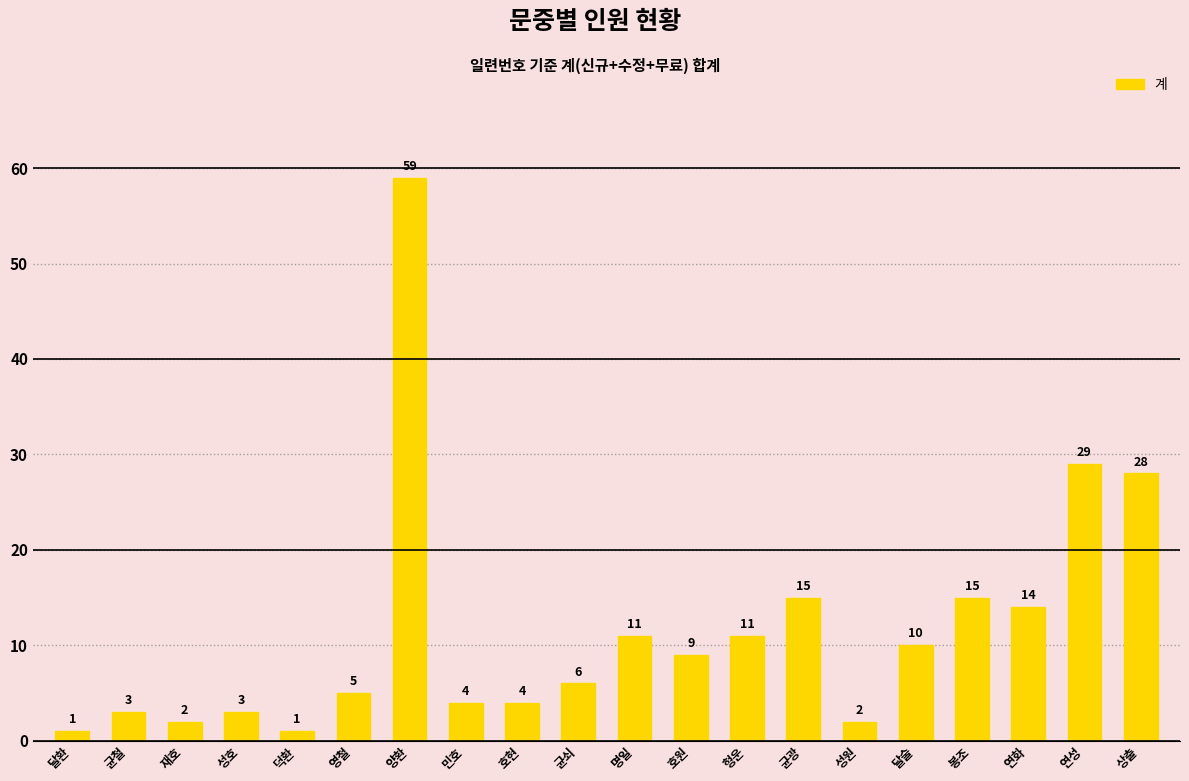

What is the greatest value displayed?

59